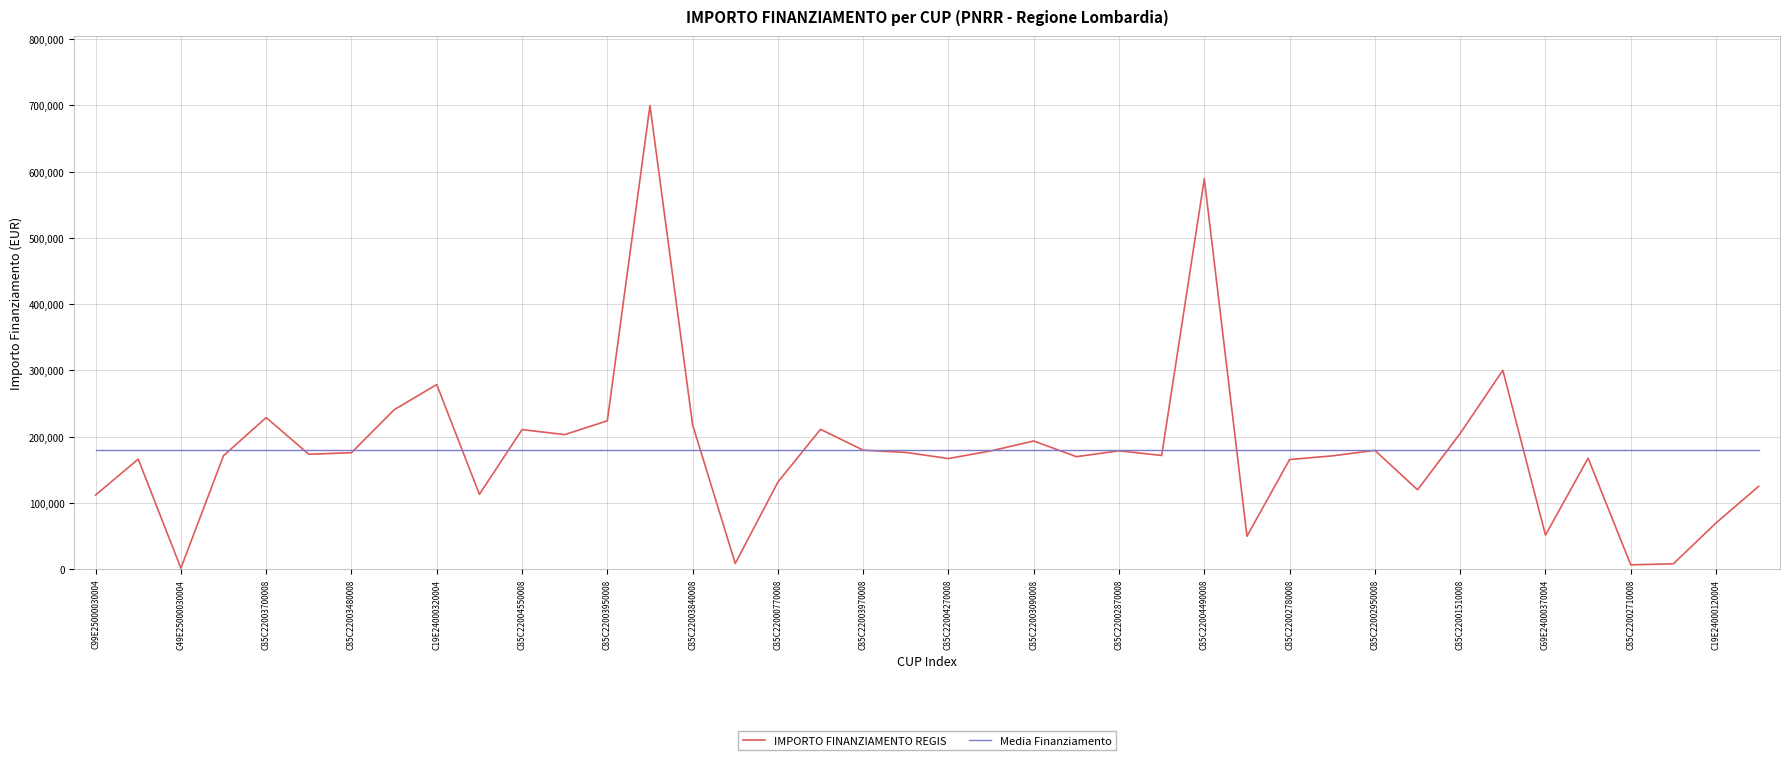

Which series has the widest spread of values?

IMPORTO FINANZIAMENTO REGIS